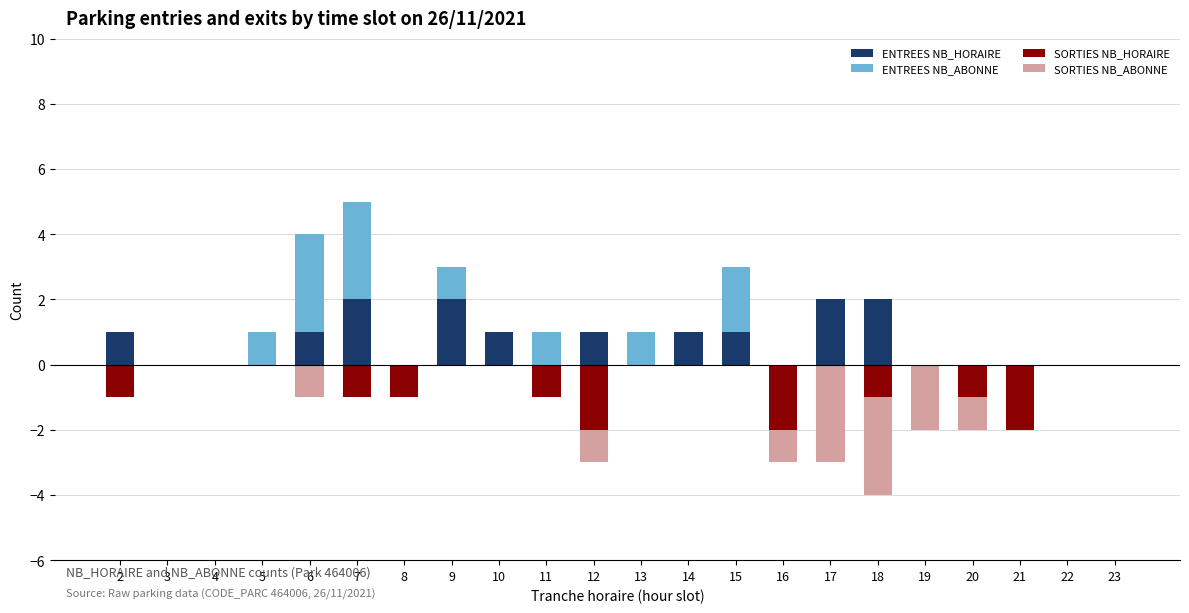

Does the chart contain any negative values?

Yes